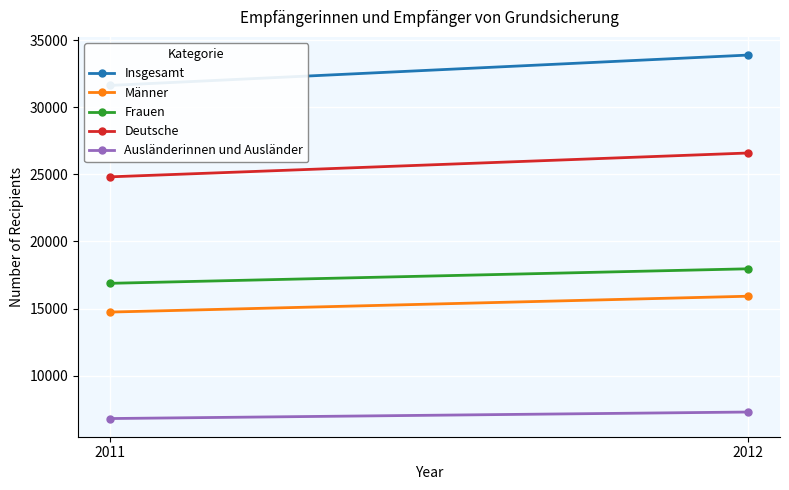

How many lines are shown in the chart?

5